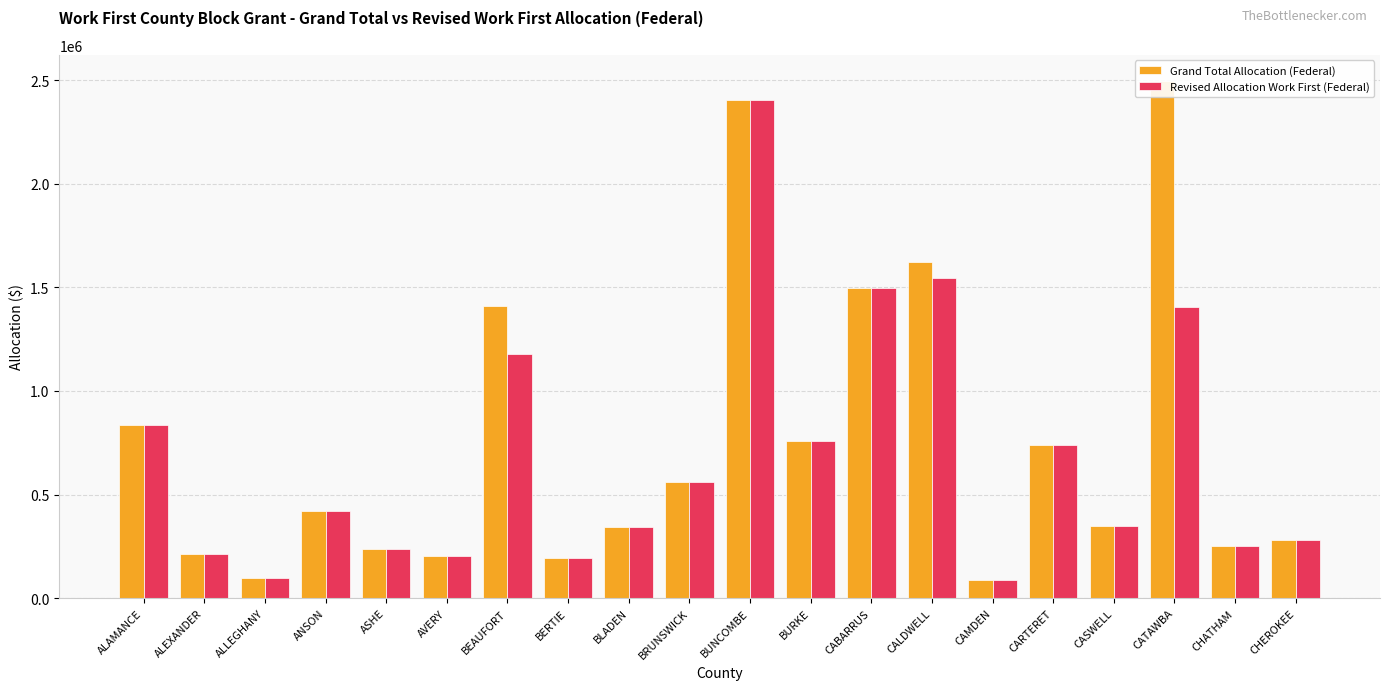

Rank the series at CALDWELL from lowest to highest value.

Revised Allocation Work First (Federal), Grand Total Allocation (Federal)